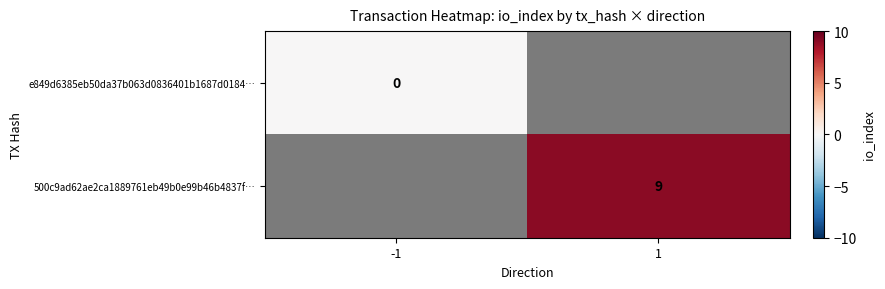

Which series has the largest range (max minus min)?

e849d6385eb50da37b063d0836401b1687d0184…